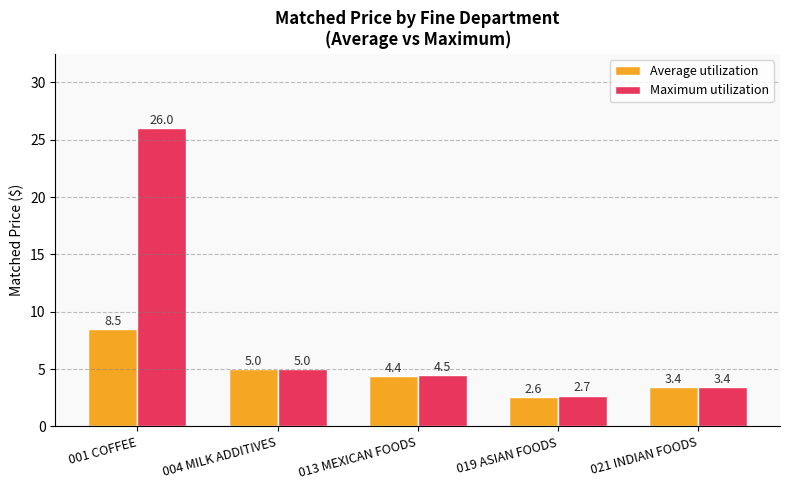

Reading left to right, extract all data points from this chart.

Average utilization: 001 COFFEE=8.5	004 MILK ADDITIVES=5.0	013 MEXICAN FOODS=4.4	019 ASIAN FOODS=2.6	021 INDIAN FOODS=3.4
Maximum utilization: 001 COFFEE=26.0	004 MILK ADDITIVES=5.0	013 MEXICAN FOODS=4.5	019 ASIAN FOODS=2.7	021 INDIAN FOODS=3.4